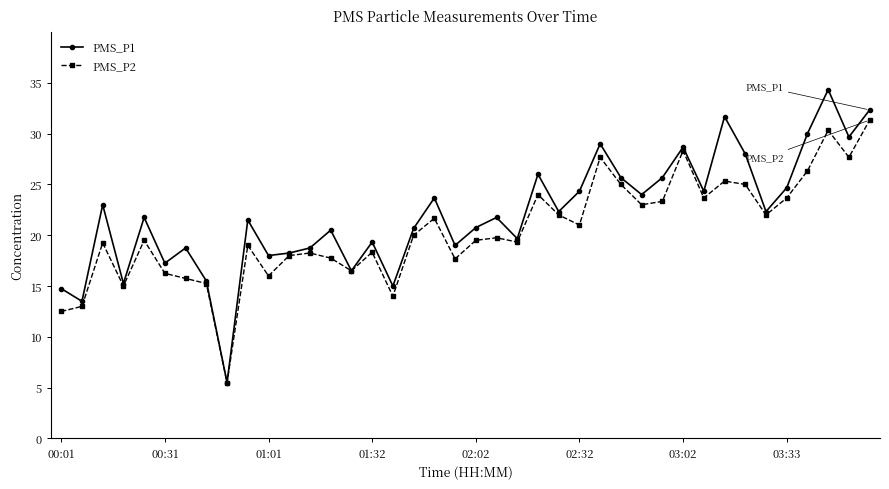

What is the maximum value shown in the chart?

34.3